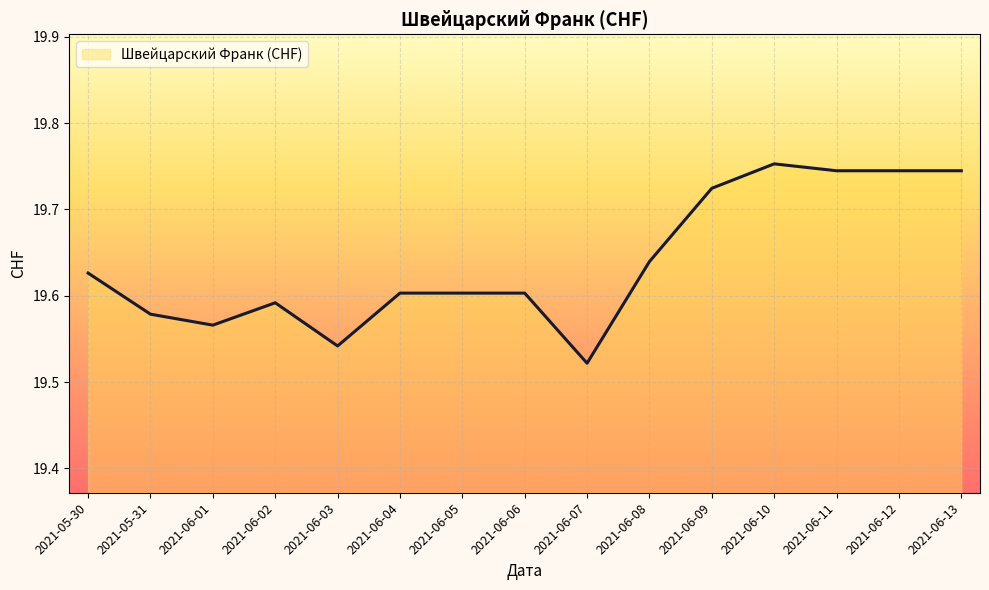

Is it true that the value at 2021-06-04 is 13.5?

False